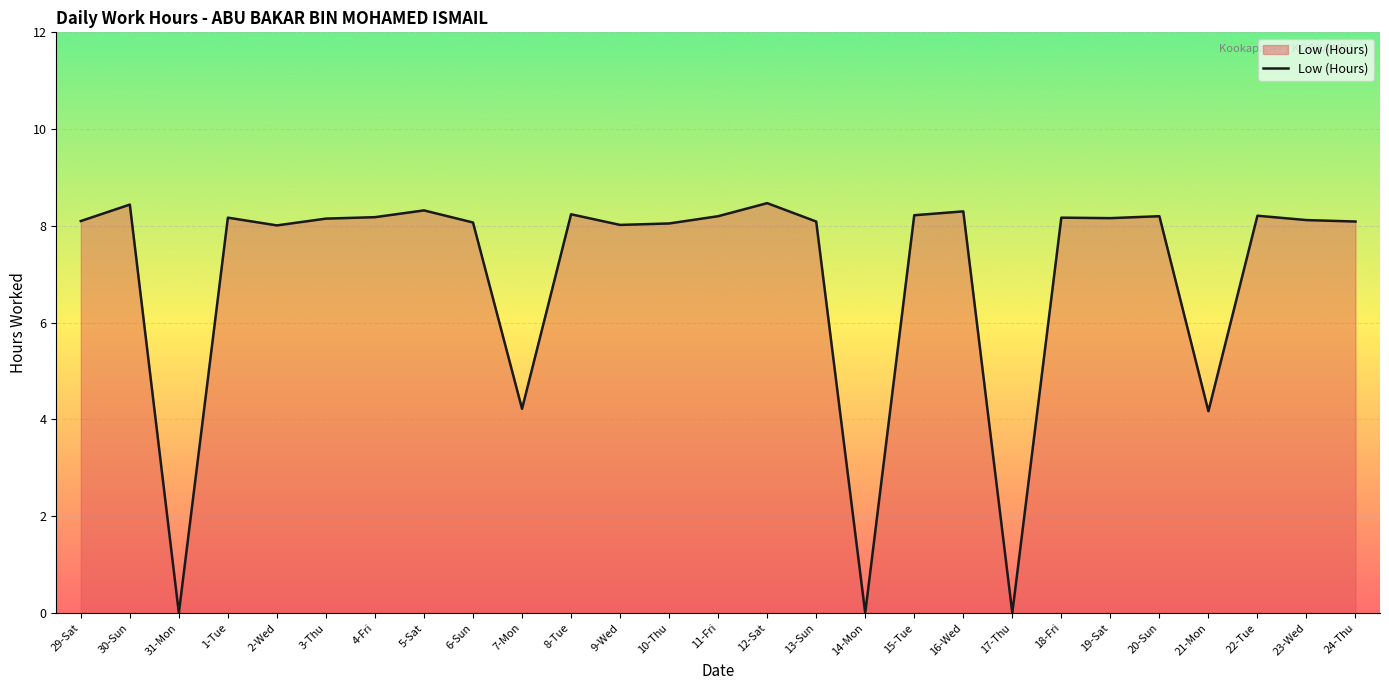

What is the change in value from 4-Fri to 8-Tue?

+0.1